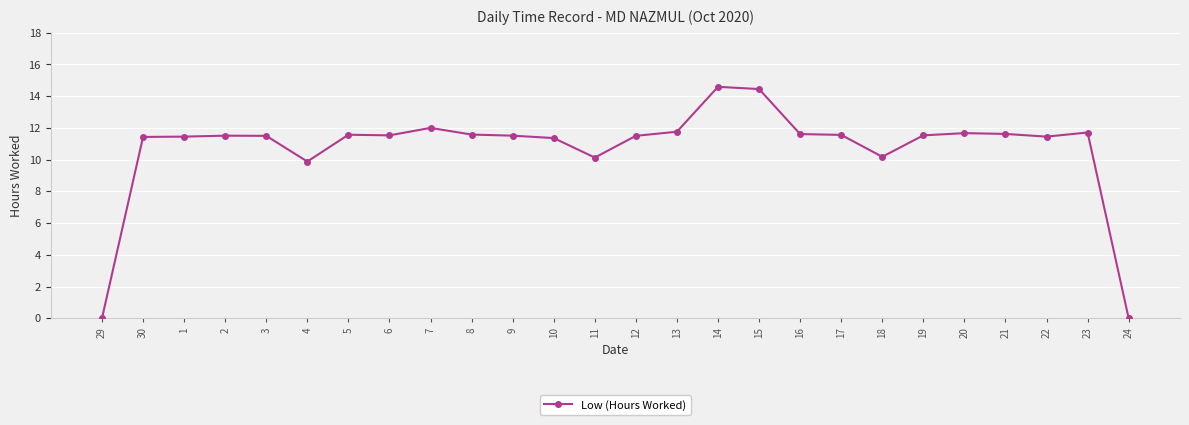

Approximately how many times larger is the value at 18 compared to 21?

0.9